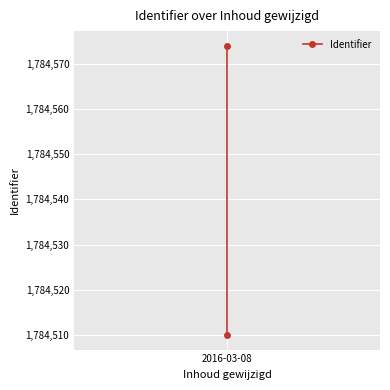

The chart shows a value of 2358372 at 2016-03-08. True or false?

False